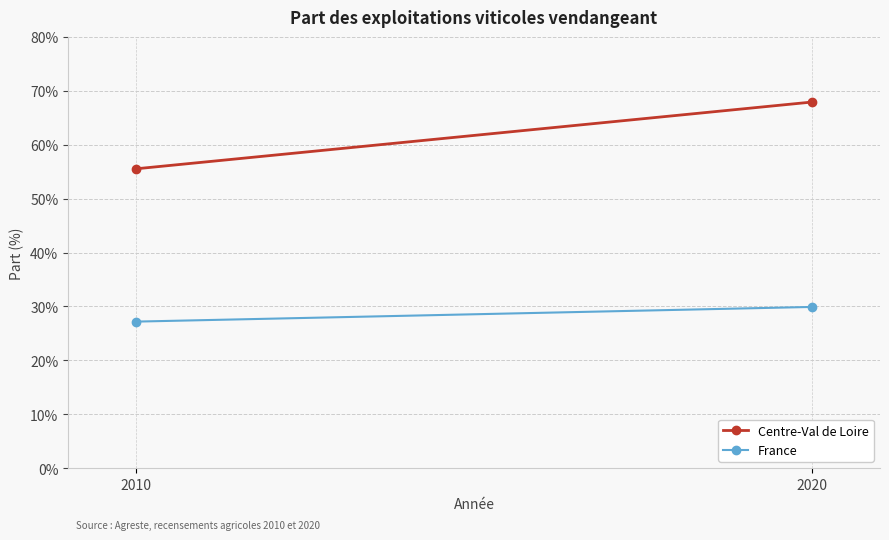

Reading left to right, transcribe all the data shown in this chart.

Centre-Val de Loire: 55.5	67.9
France: 27.2	29.9